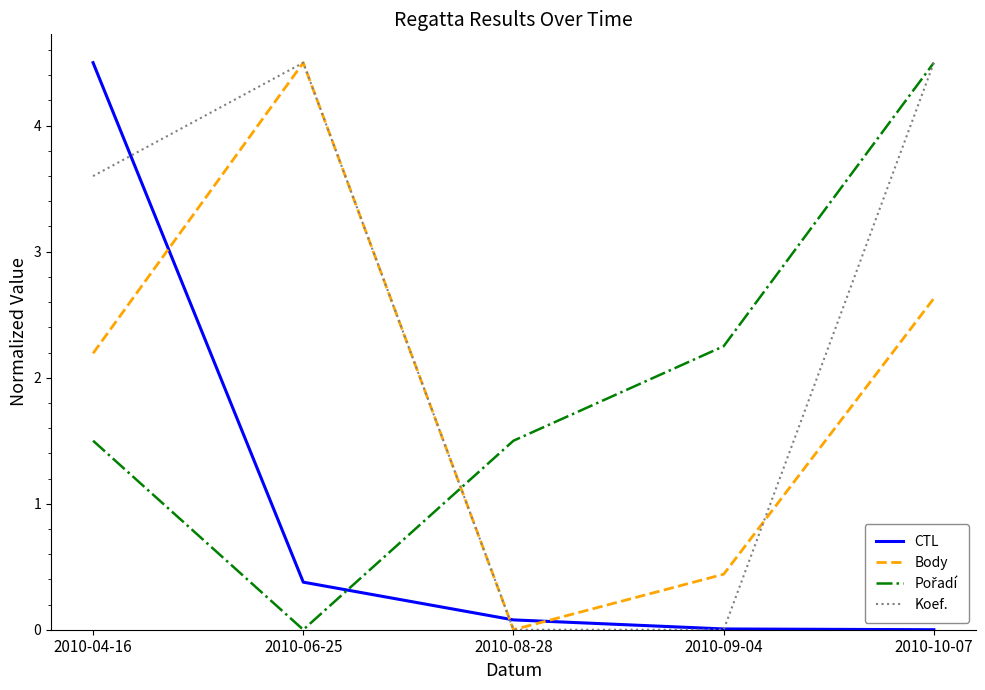

Is it true that Body equals 2.4 at 2010-08-28?

False